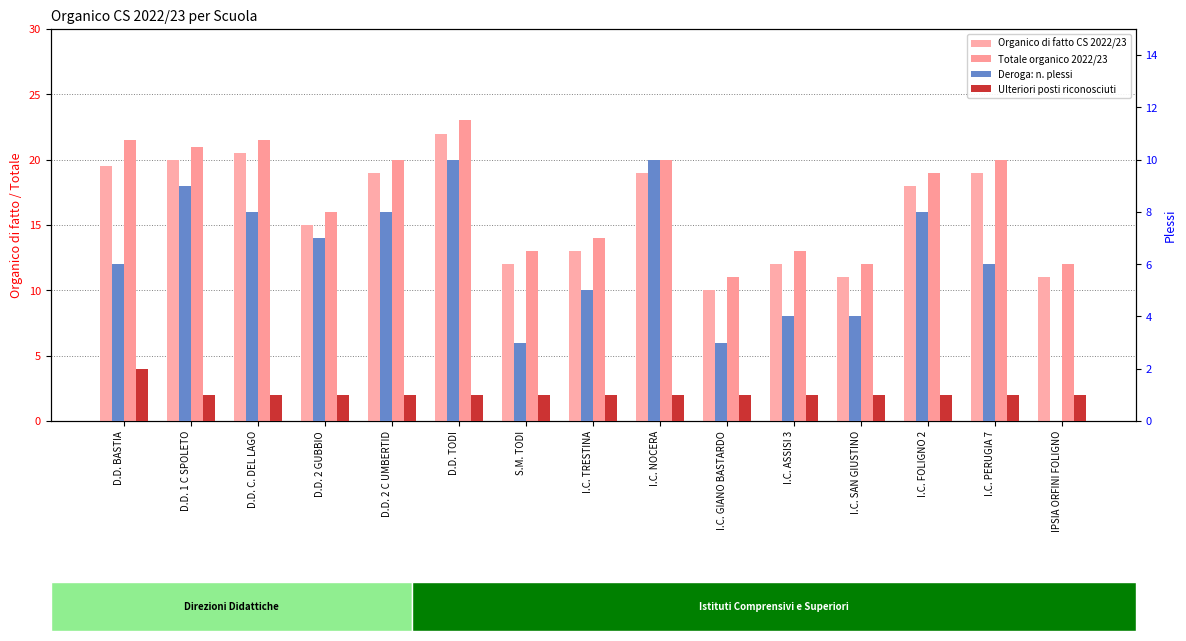

At which label does Organico di fatto CS 2022/23 first exceed 18?

D.D. BASTIA